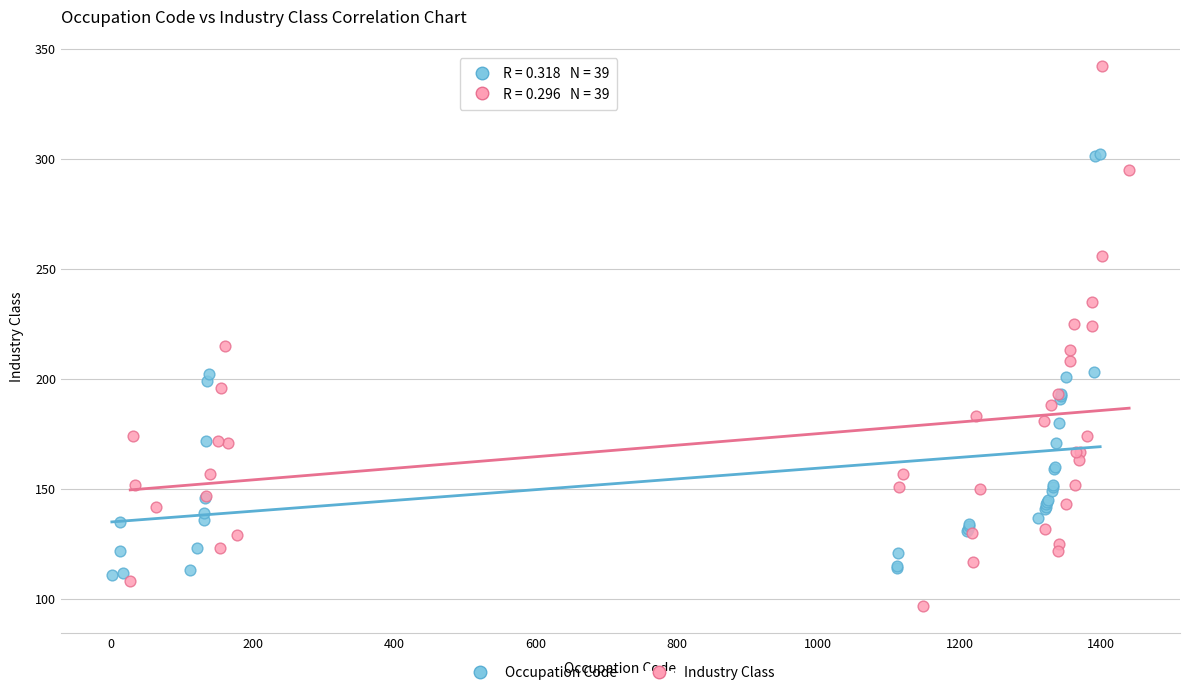

Which series reaches the maximum Y coordinate?

Industry Class